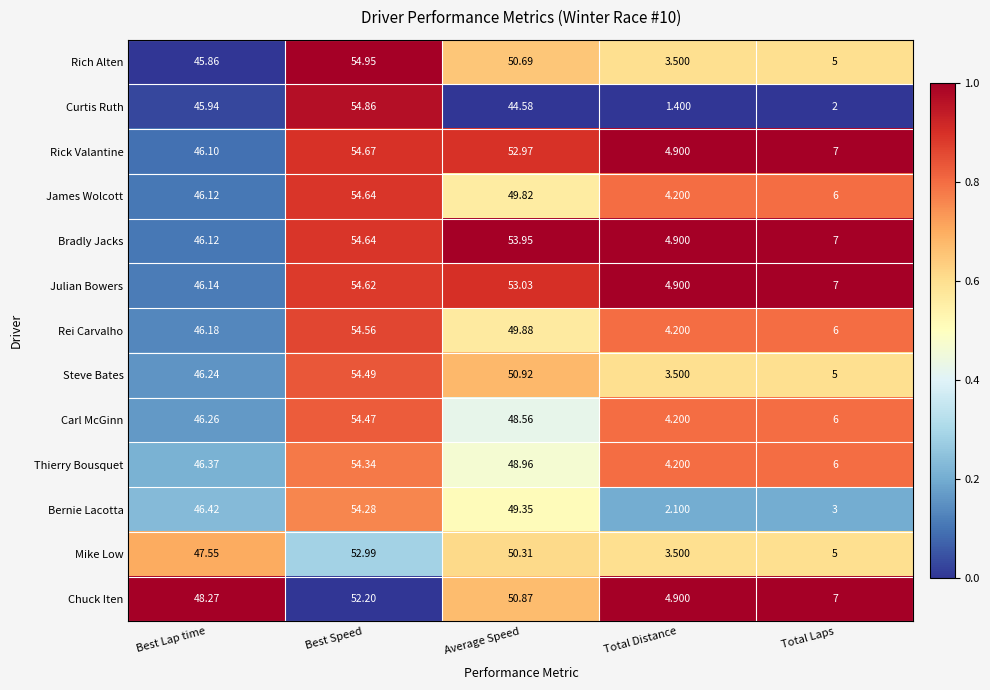

Rank the categories by Julian Bowers value from lowest to highest.

Total Distance, Total Laps, Best Lap time, Average Speed, Best Speed